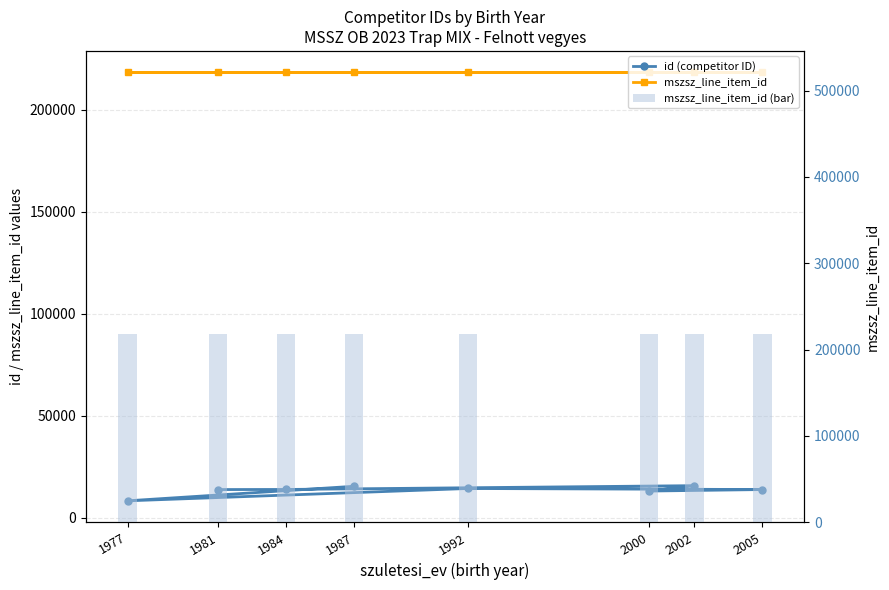

How many groups of bars are there?

8